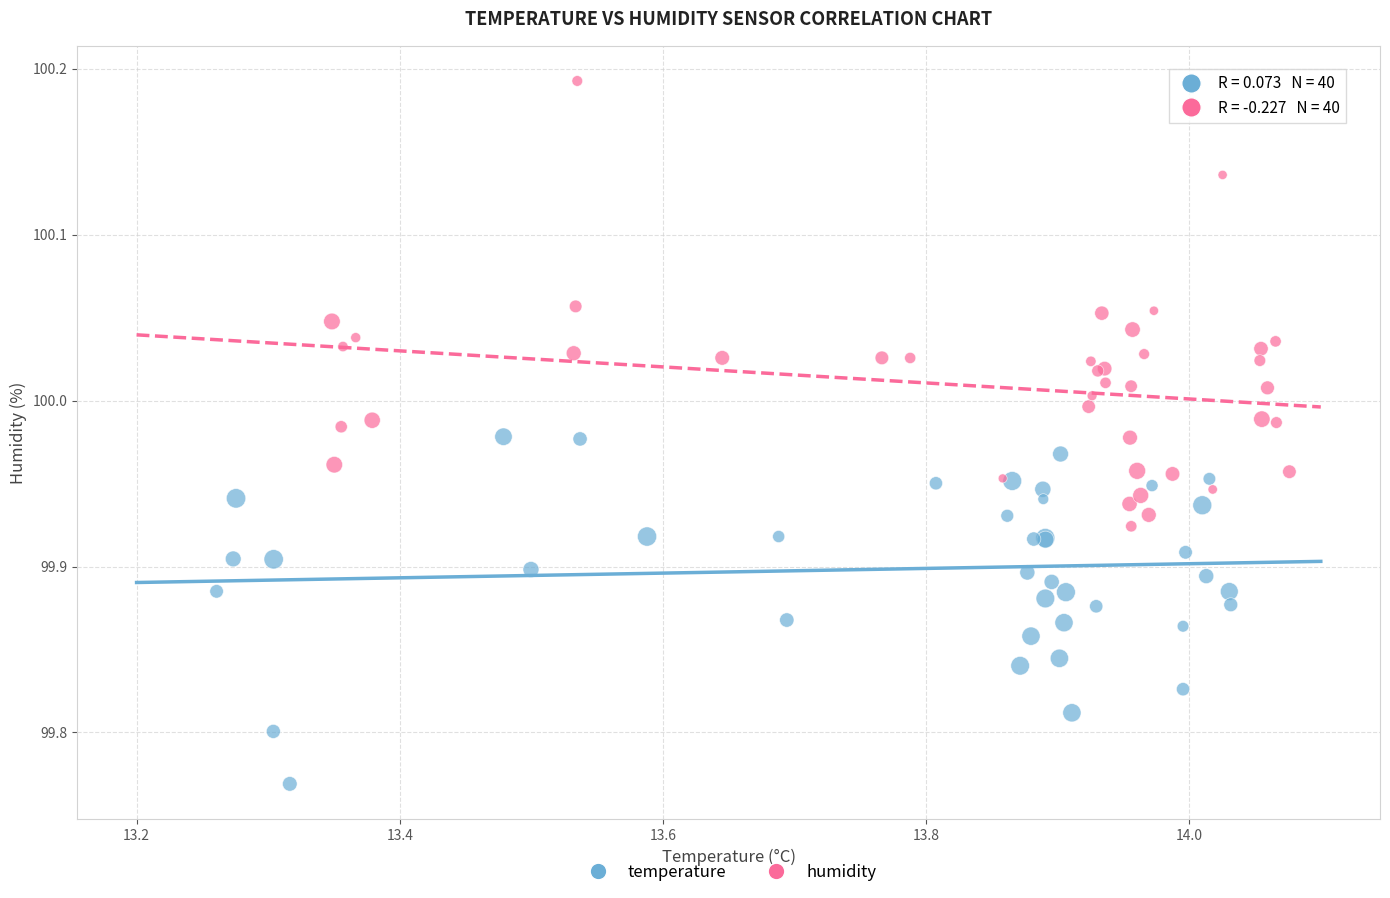

Which series contains the lowest Y value?

temperature